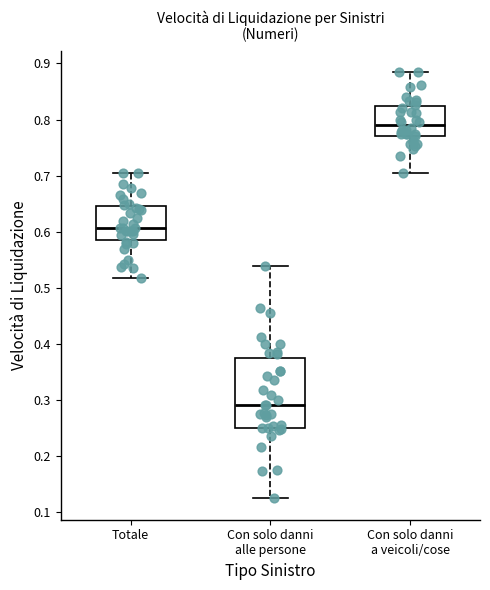

Which box has the lowest median line?

Con solo danni alle persone